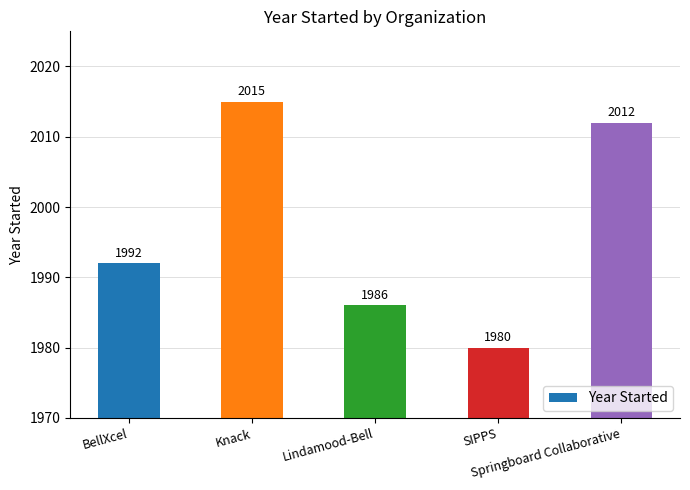

What is the ratio of the value at Knack to the value at Springboard Collaborative?

1.0